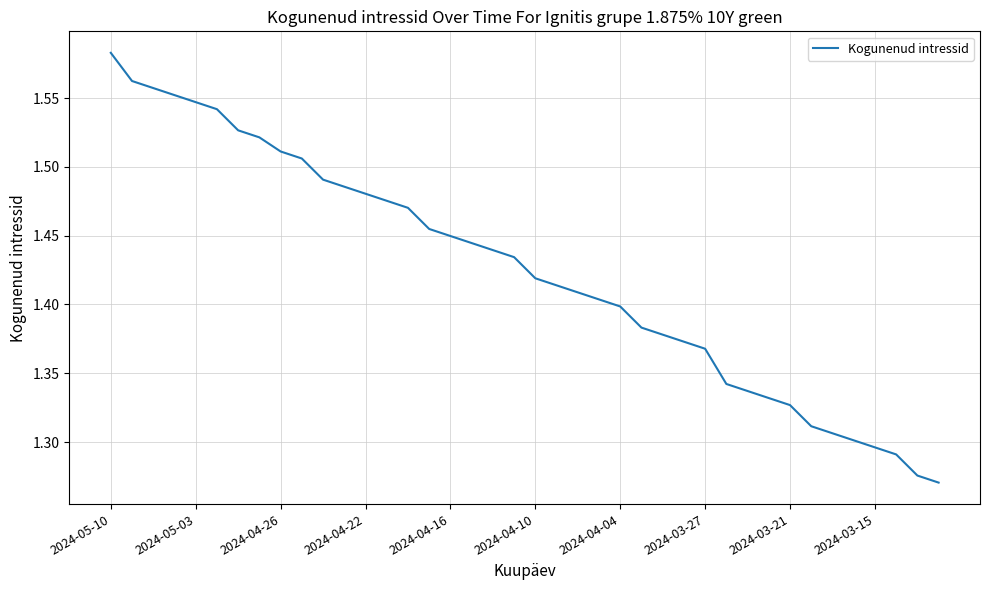

Is this an area chart (filled region under the line)?

No